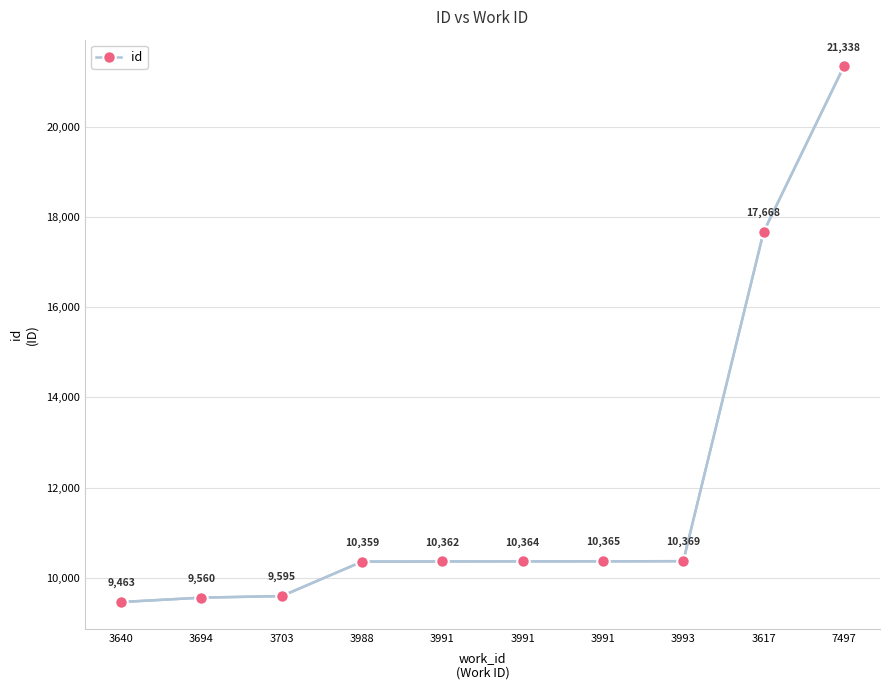

Count the number of data series in this chart.

1